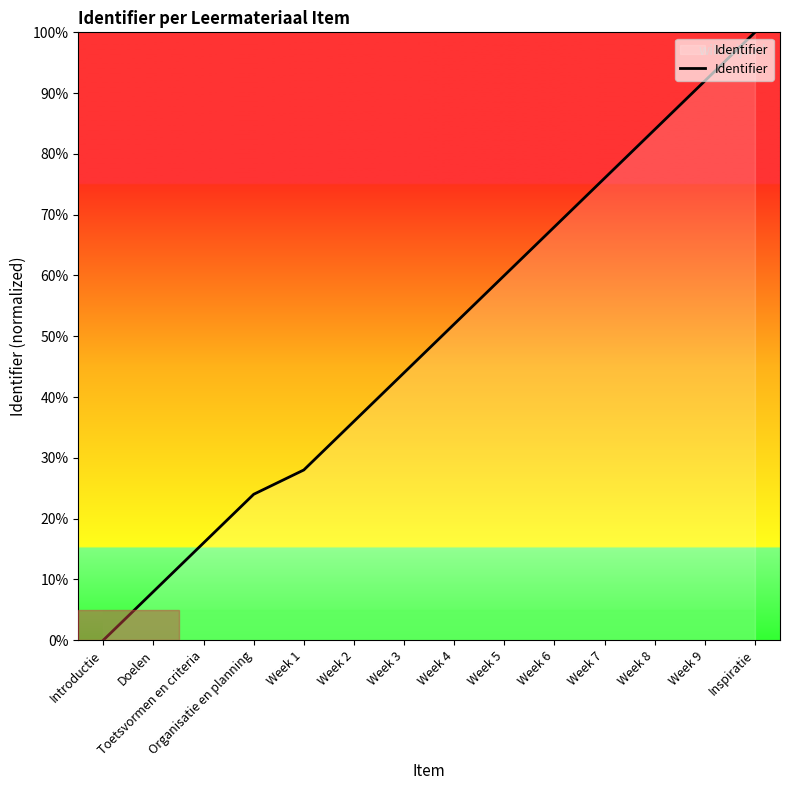

What is the difference between the values at Week 7 and Organisatie en planning?

52.0